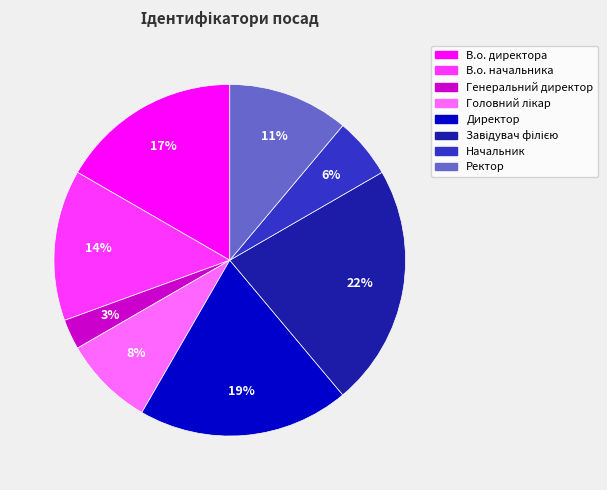

What is the smallest slice in the pie chart?

Генеральний директор